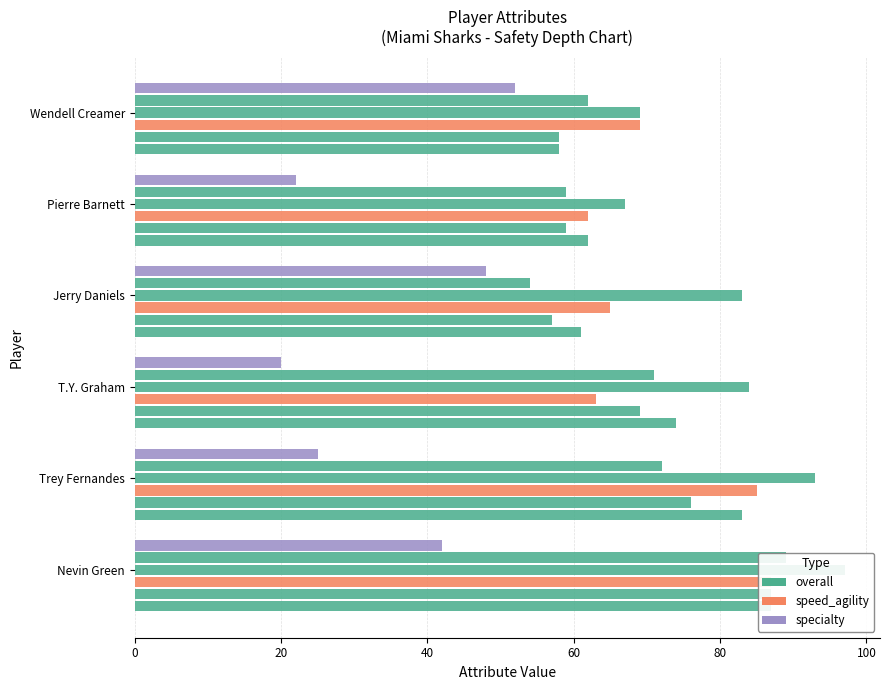

What is the greatest value displayed?

97